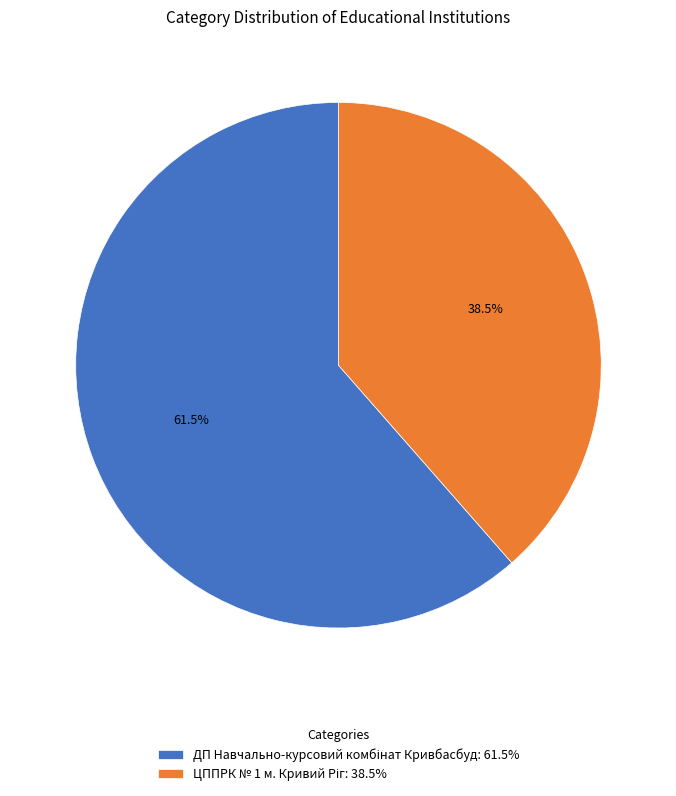

True or false: ЦППРК № 1 м. Кривий Ріг accounts for 53% of the total.

False